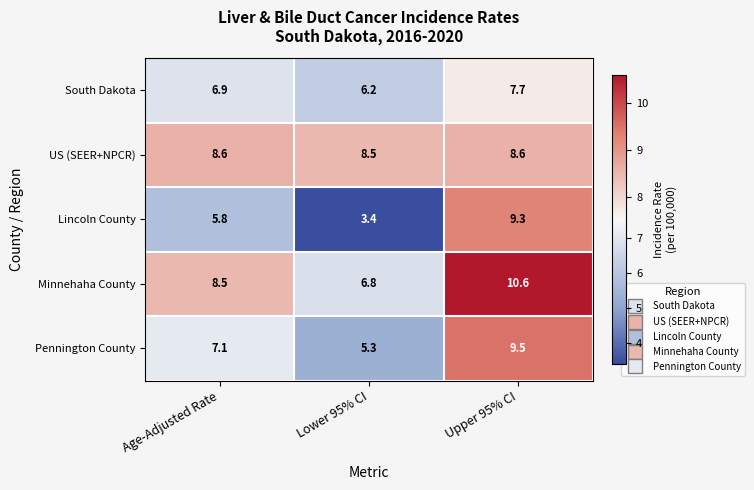

True or false: Minnehaha County has a value of 6.8 at Lower 95% CI.

True